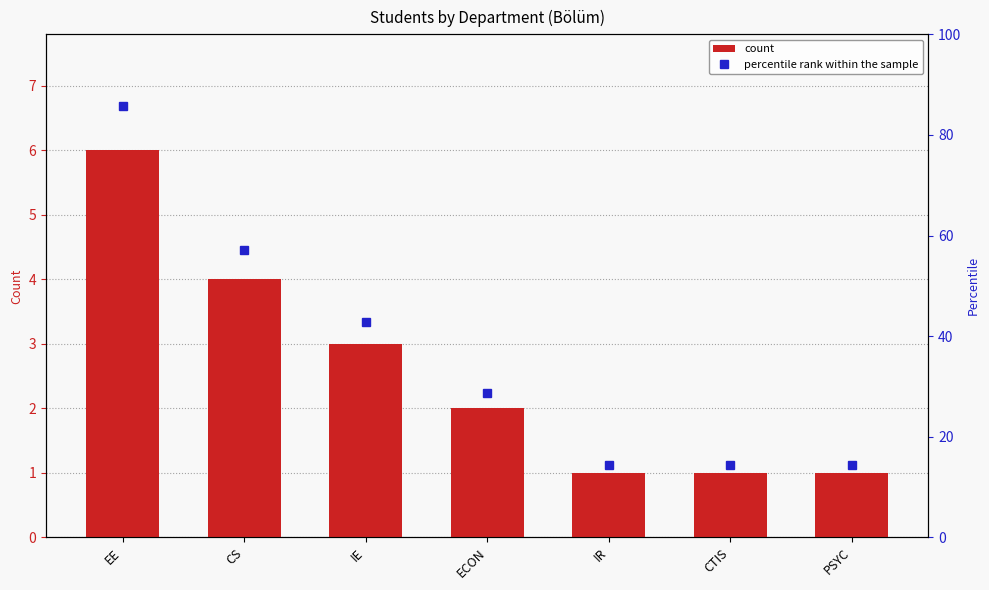

What is the sum of all count values?

18